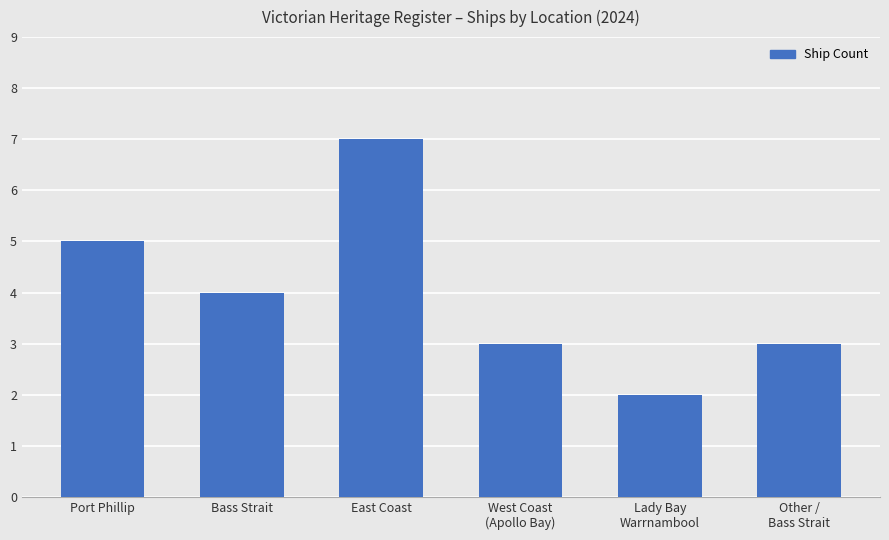

The value at West Coast
(Apollo Bay) is 5. True or false?

False